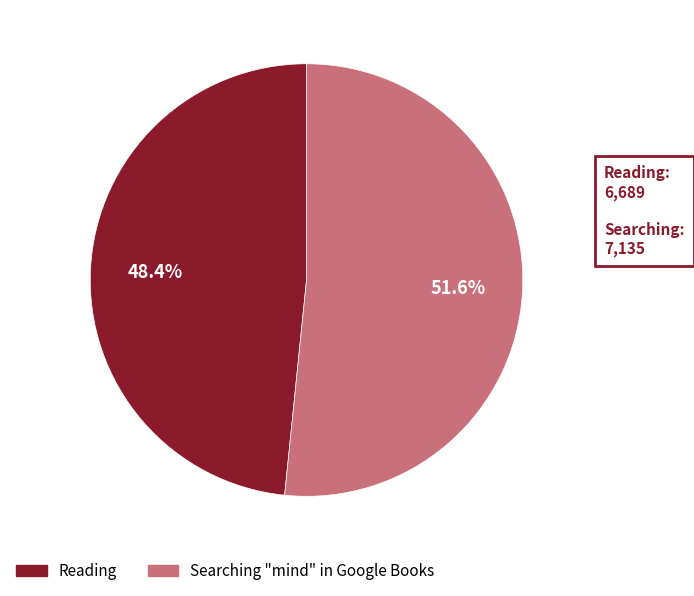

To the nearest percent, what is the difference between the Searching "mind" in Google Books and Reading slice percentages?

3%